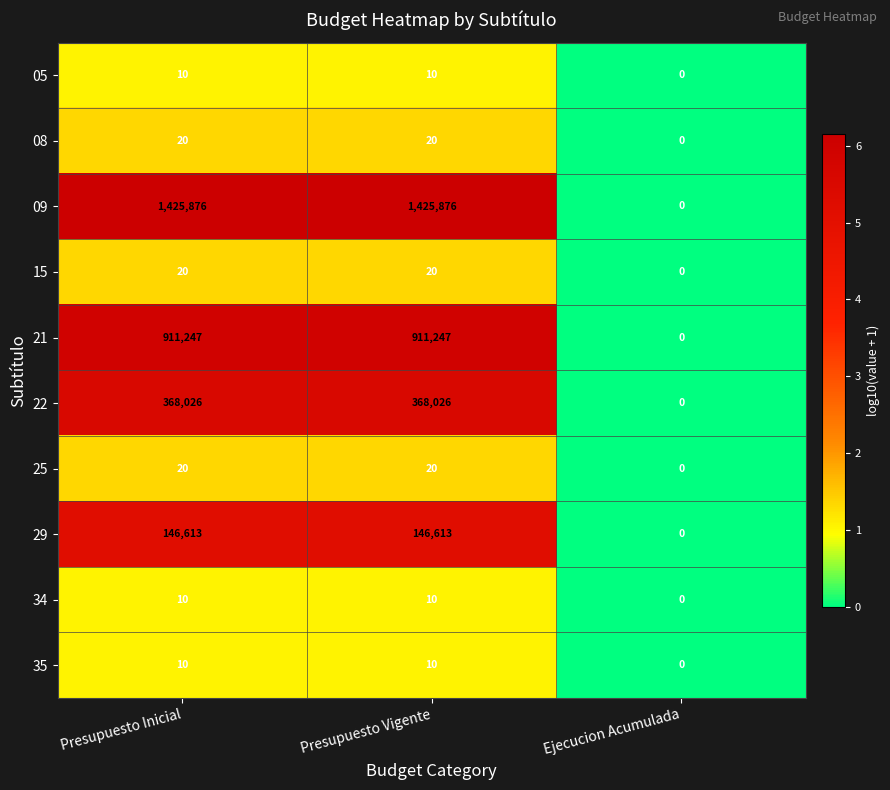

Reading left to right, list all the values displayed in this chart.

05: 10	10	0
08: 20	20	0
09: 1425876	1425876	0
15: 20	20	0
21: 911247	911247	0
22: 368026	368026	0
25: 20	20	0
29: 146613	146613	0
34: 10	10	0
35: 10	10	0